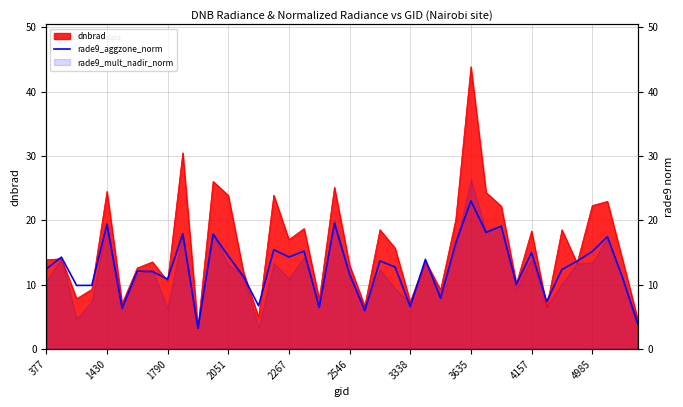

Count the number of values greater than 12.

24